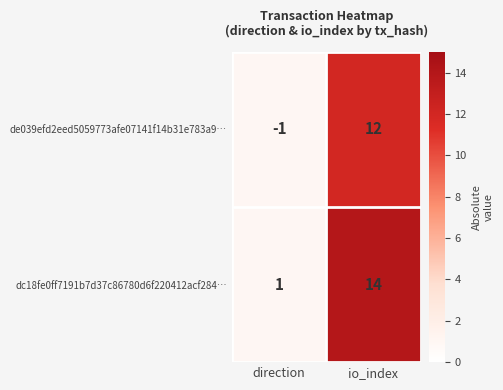

At which category does the chart reach its peak across all series?

io_index